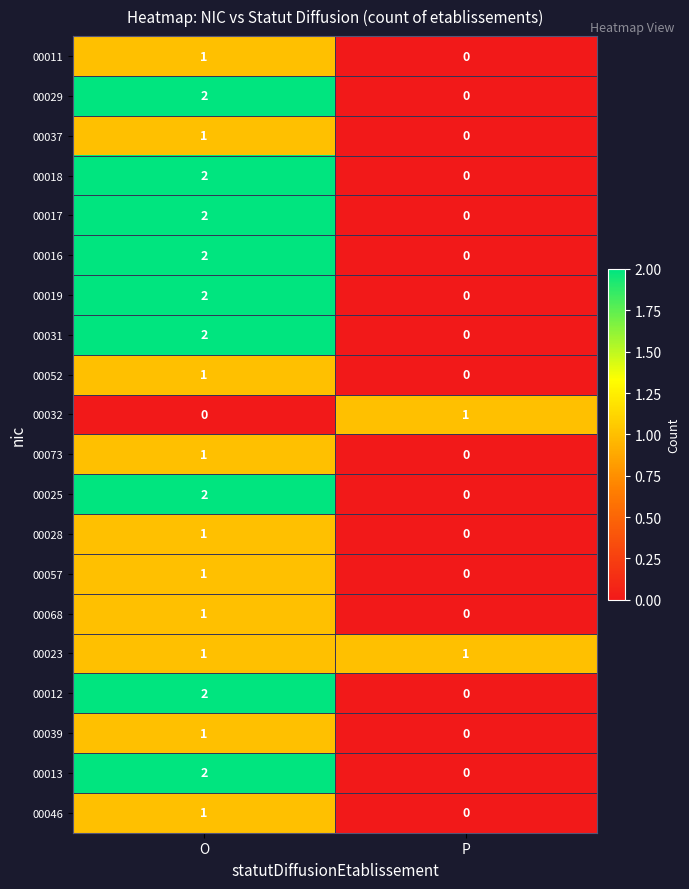

Where is 00039 nearest to the value 0?

P